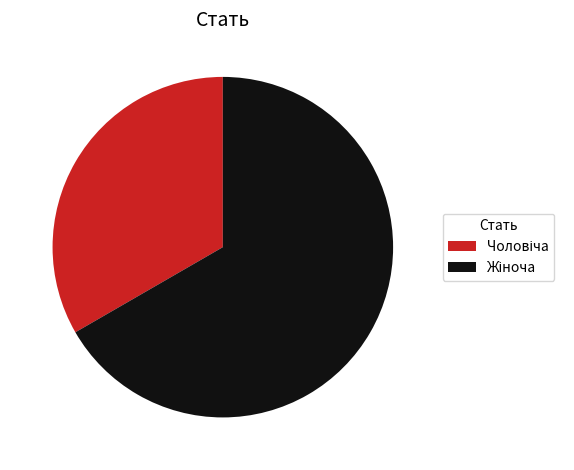

Is there a majority slice in this chart?

Yes